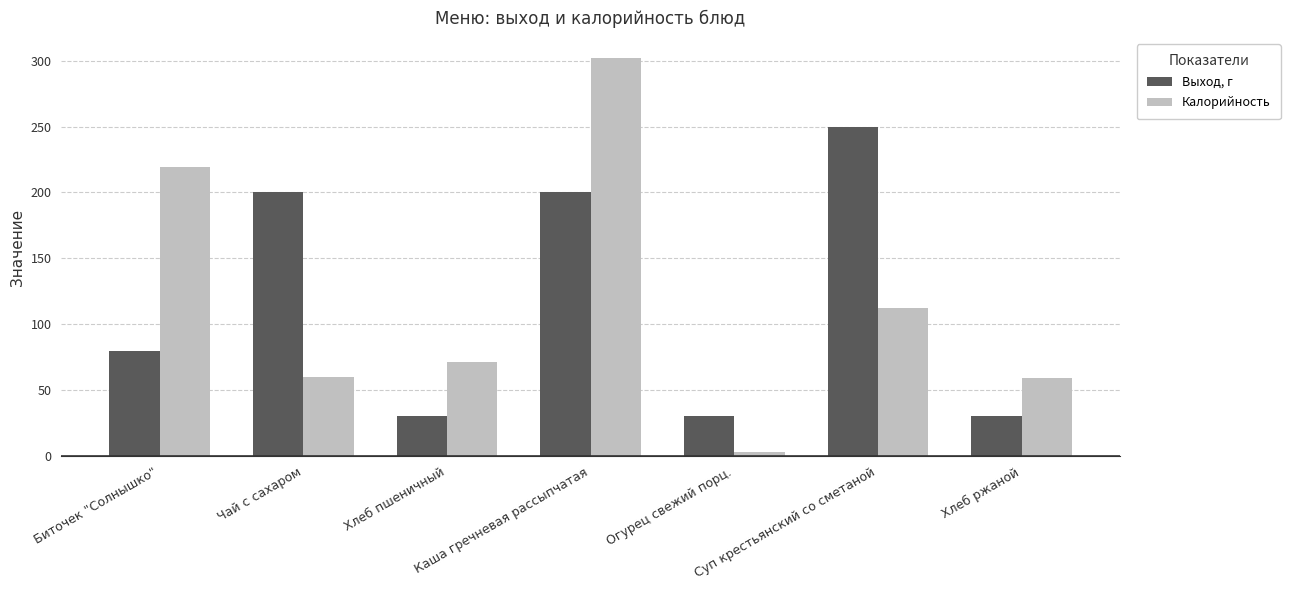

What is the label of the 2nd bar from the left?

Чай с сахаром